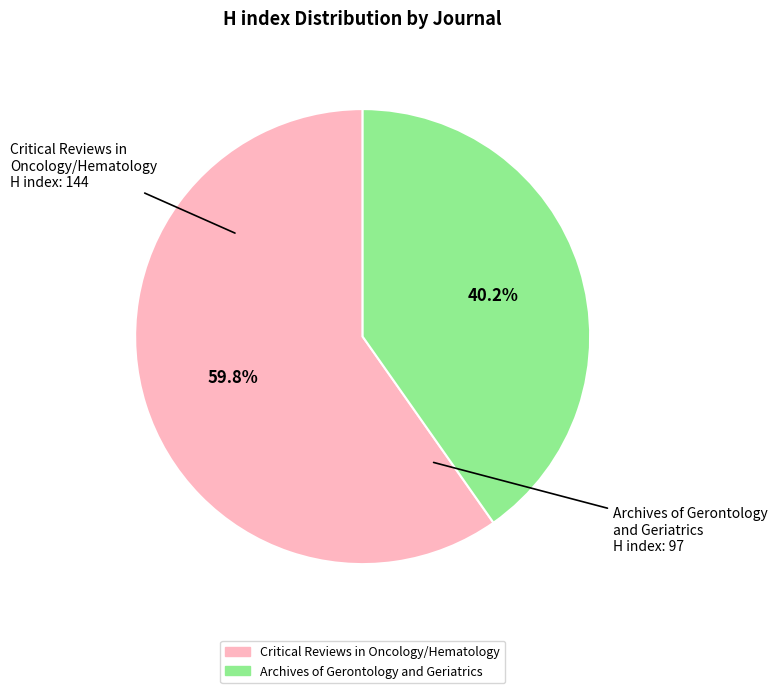

What portion of the pie excludes Archives of Gerontology and Geriatrics?

59.8%